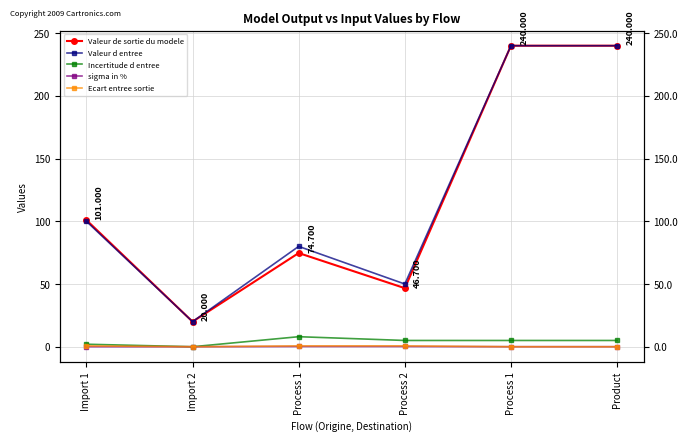

How many data points does each series have?

6